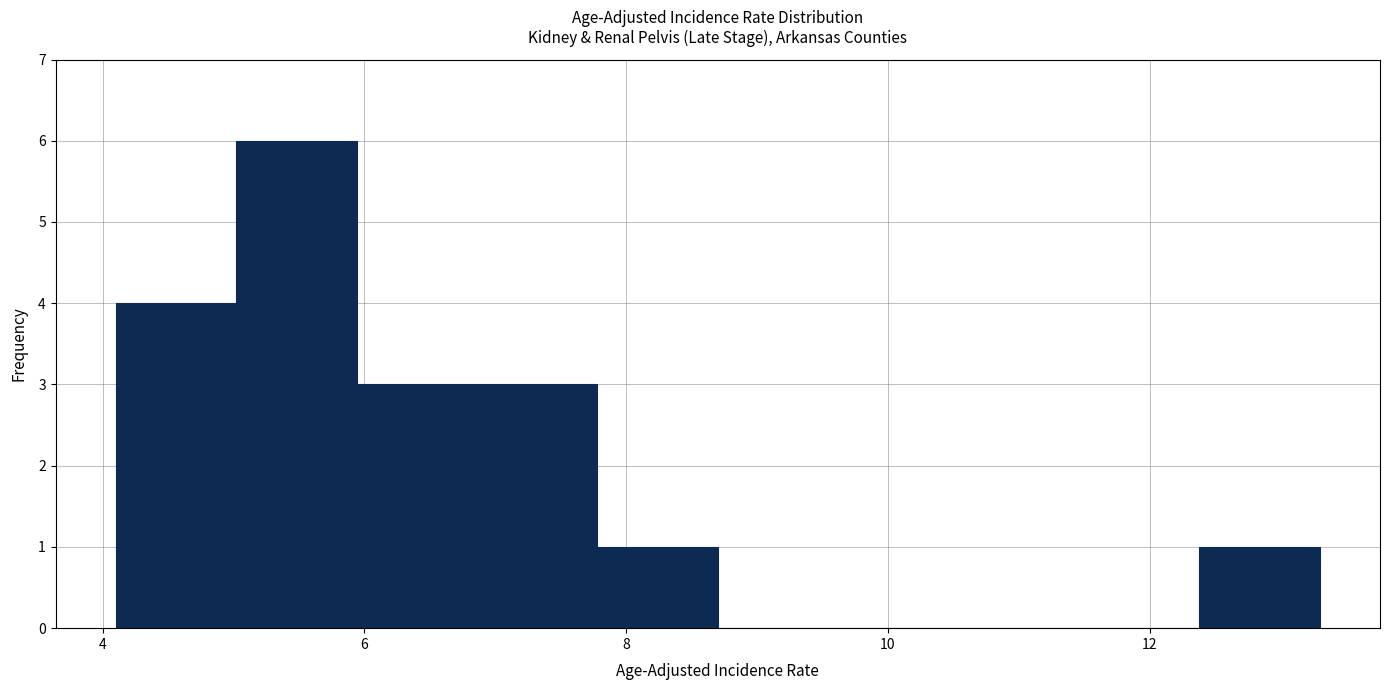

What is the height of the bar covering 4.10 to 5.02 on the x-axis? Neither the bar edges nor the heights are printed on the chart, so give them approximately, as read against the axes.

4